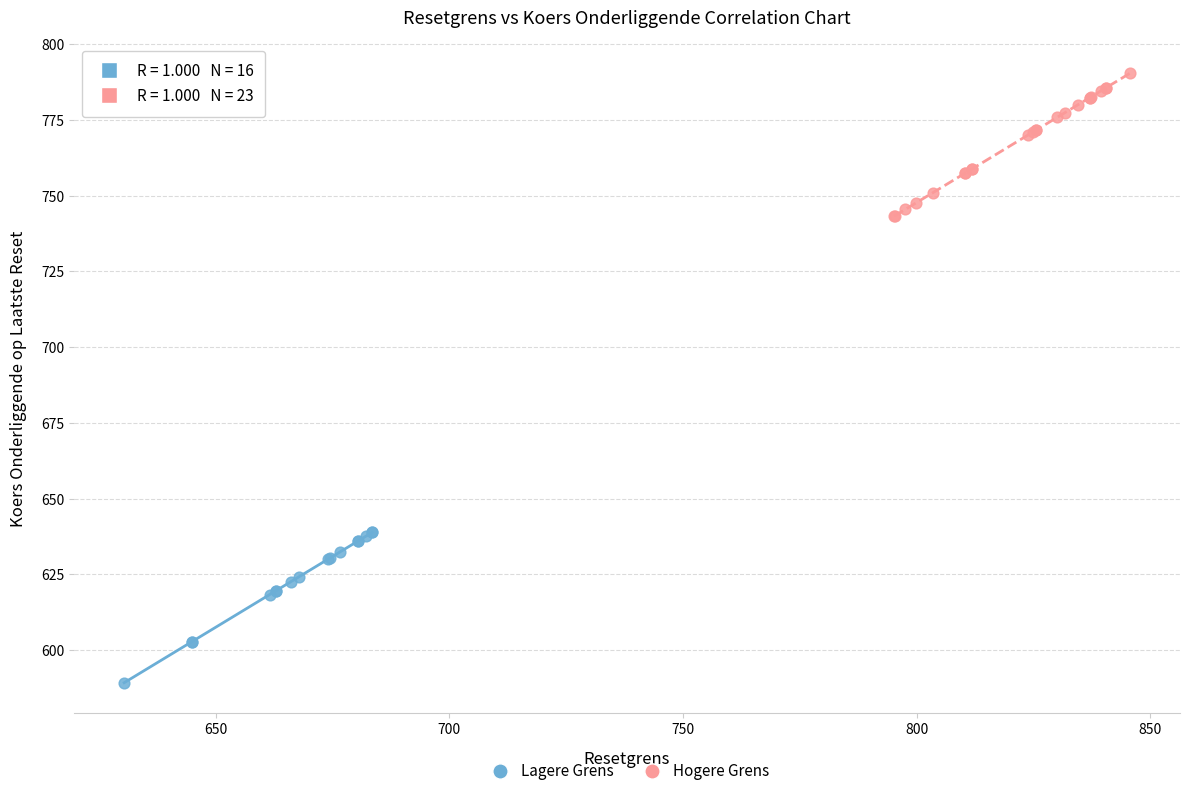

What are all the series names shown in the legend?

Lagere Grens, Hogere Grens